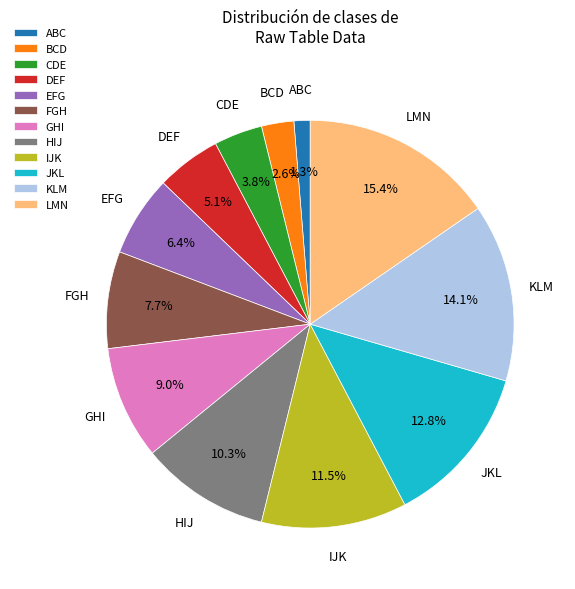

True or false: KLM accounts for 14% of the total.

True